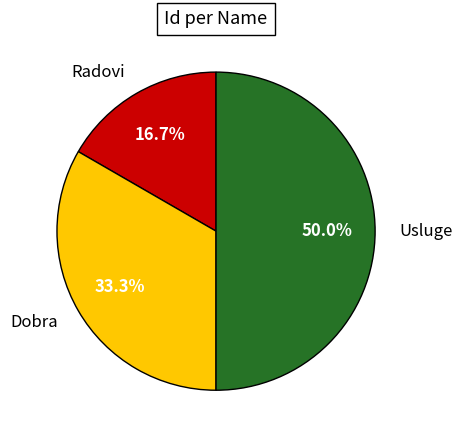

Is the sum of Dobra and Usluge greater than half?

Yes